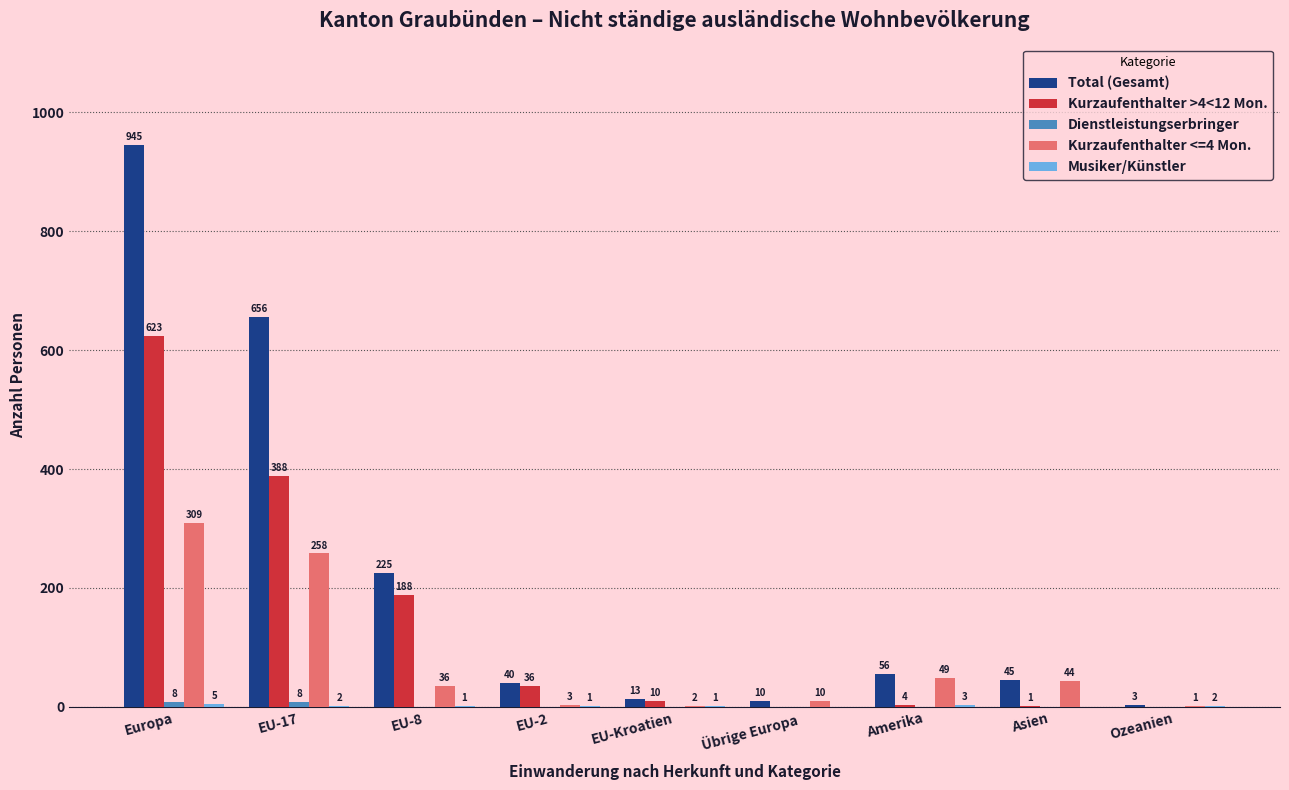

Which category has the highest value across all series?

Europa